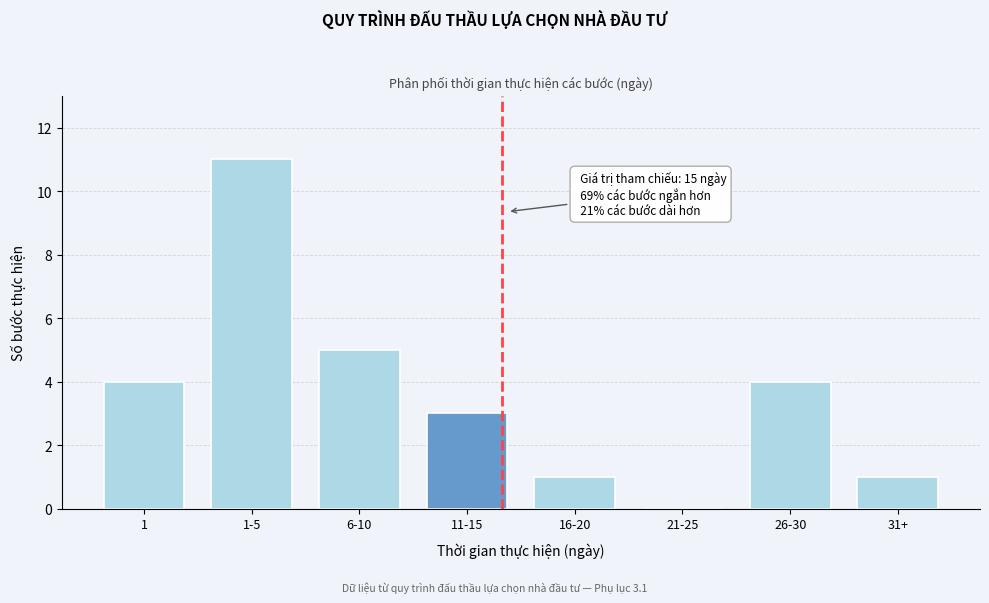

Reading left to right, list all the values displayed in this chart.

1=4	1-5=11	6-10=5	11-15=3	16-20=1	21-25=0	26-30=4	31+=1